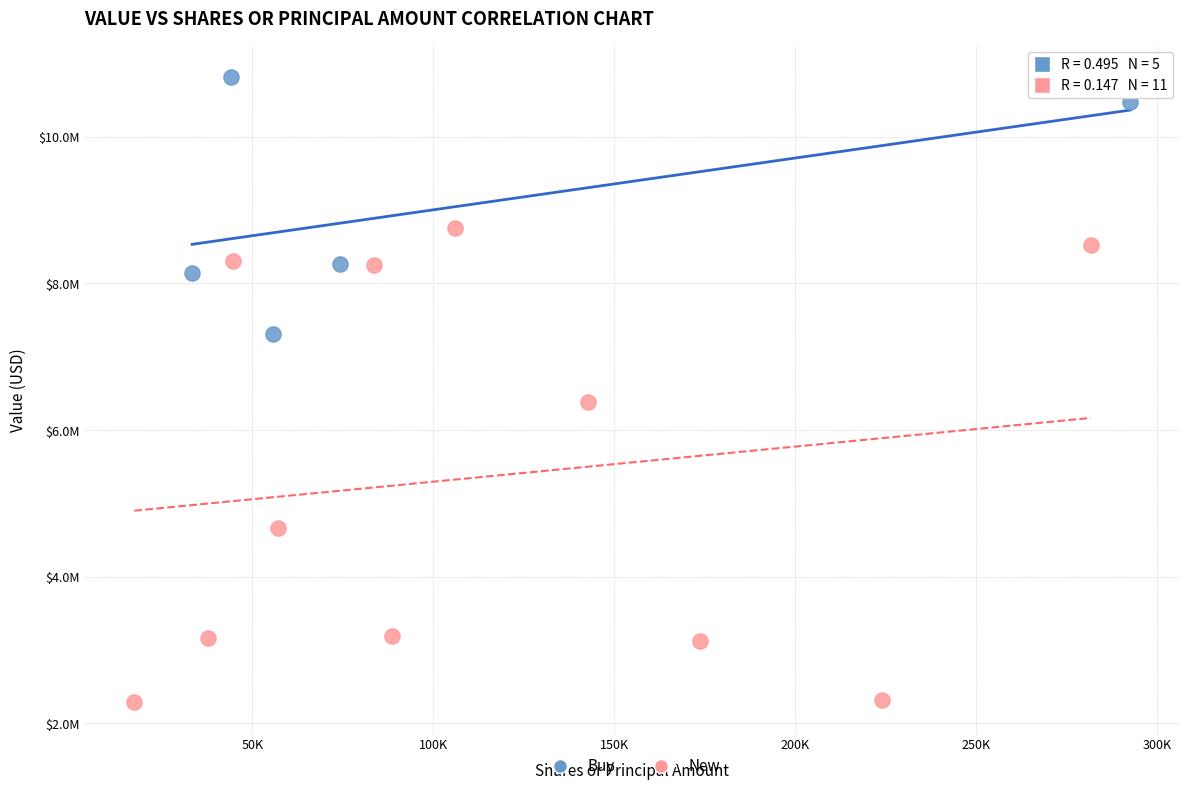

What are all the series names shown in the legend?

Buy, New